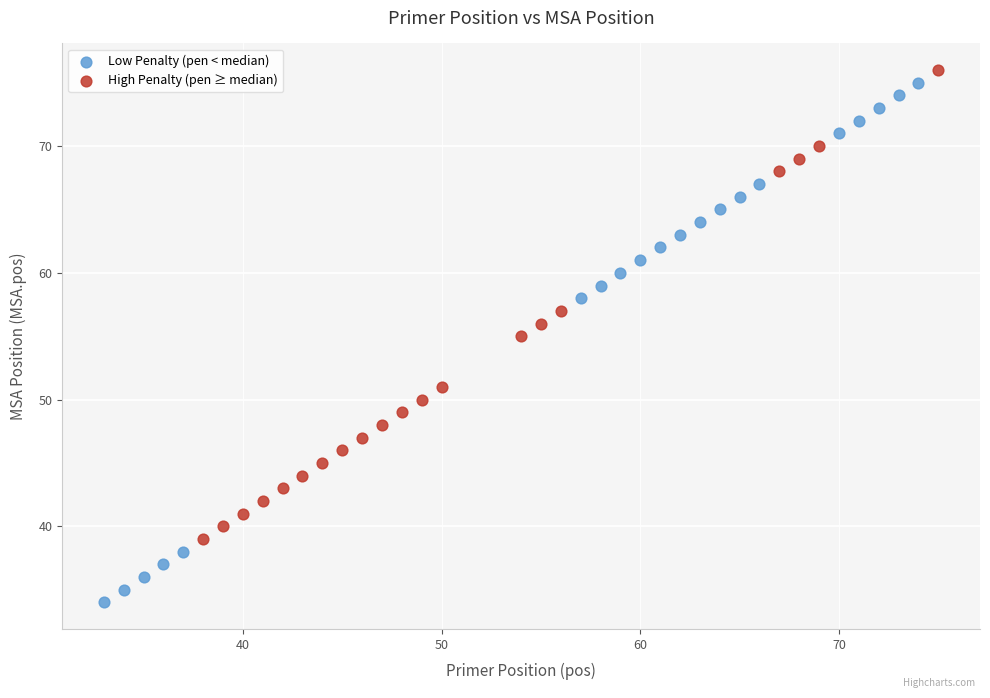

Which series contains the lowest Y value?

Low Penalty (pen < median)